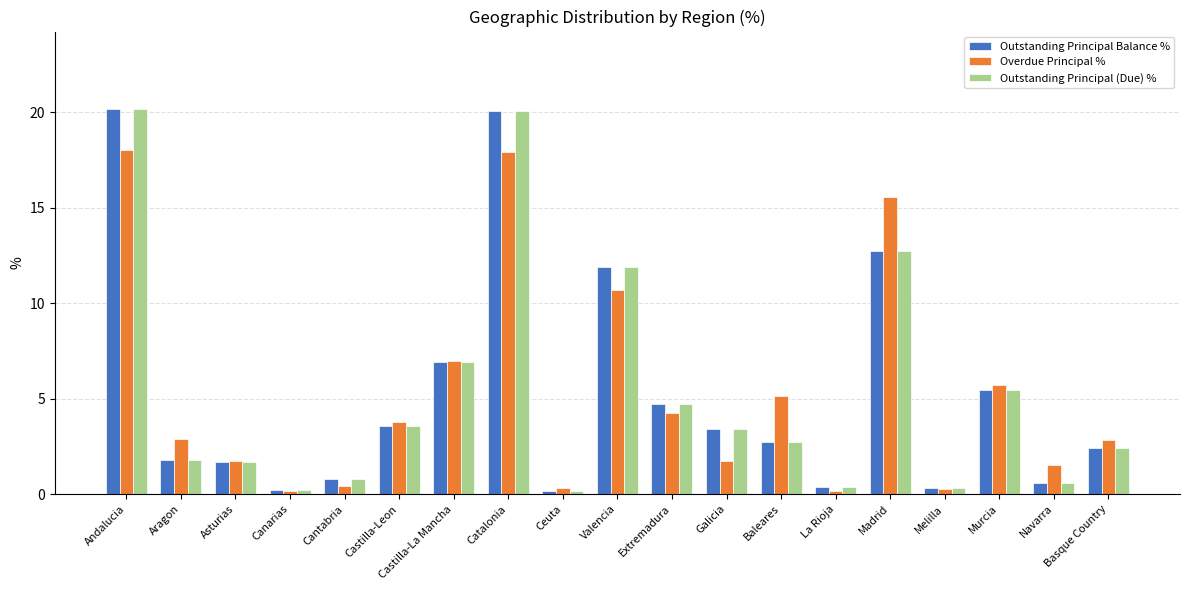

Which series has the largest range (max minus min)?

Outstanding Principal (Due) %